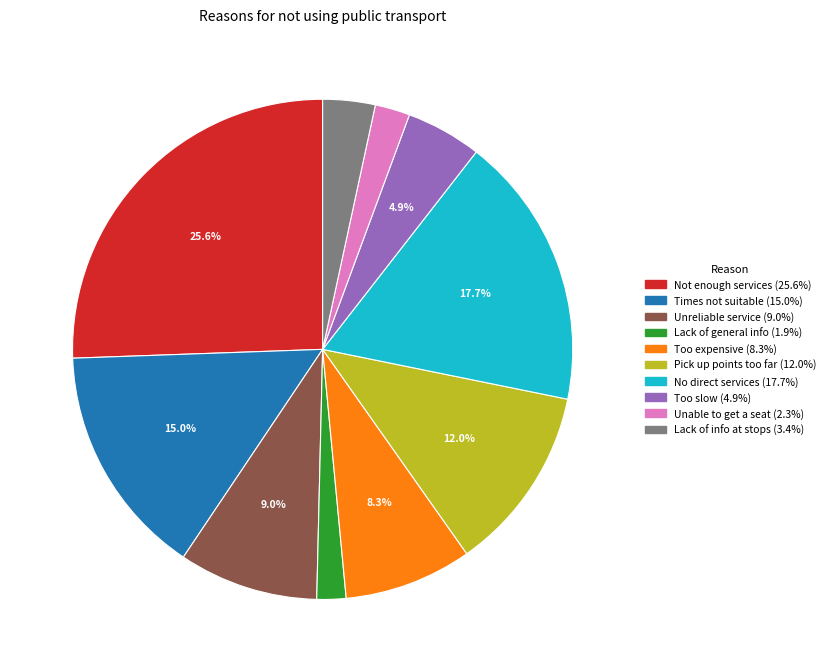

Does any single category account for the majority?

No